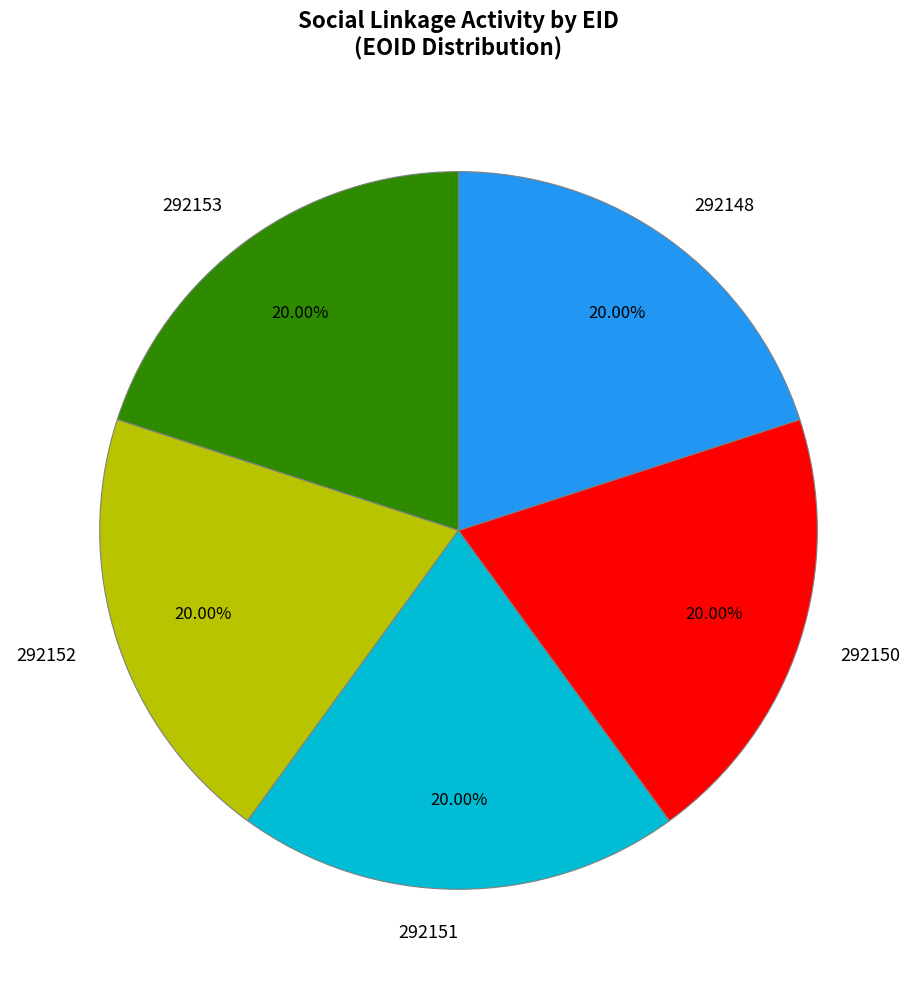

Does 292153 represent more than half of the total?

No